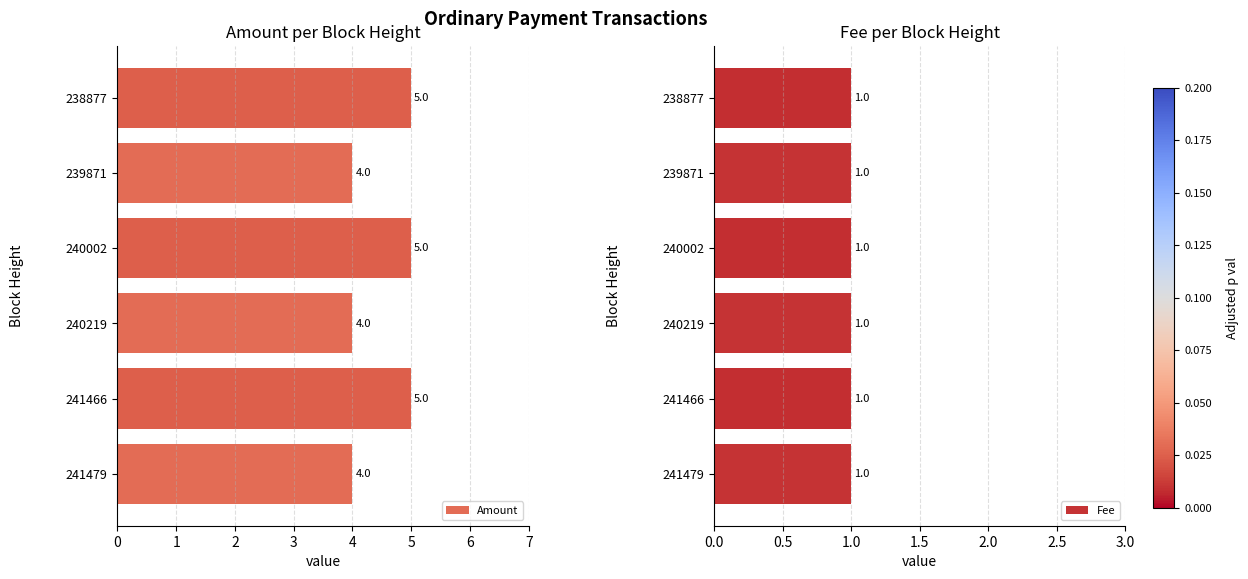

Count the number of categories in the chart.

6